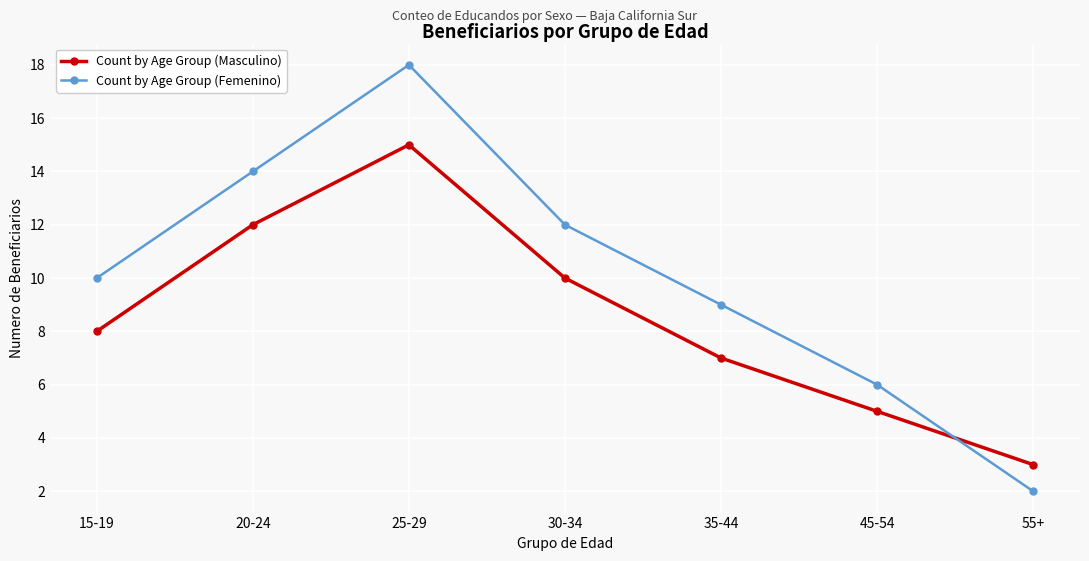

What position from the left is 25-29?

3